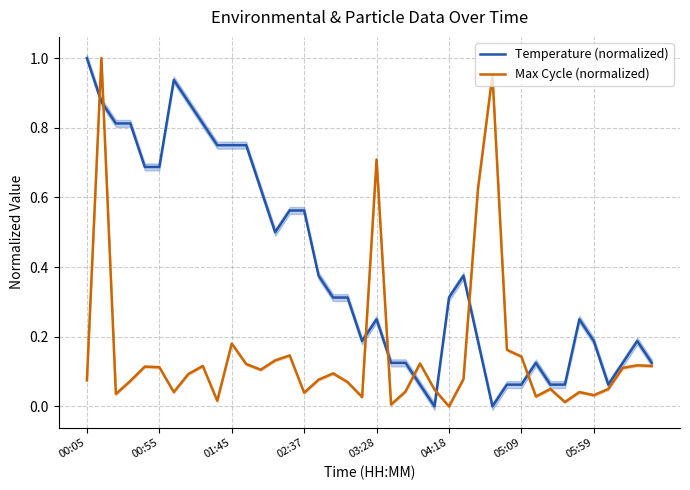

What is the average value of the Max Cycle (normalized) series?

0.2